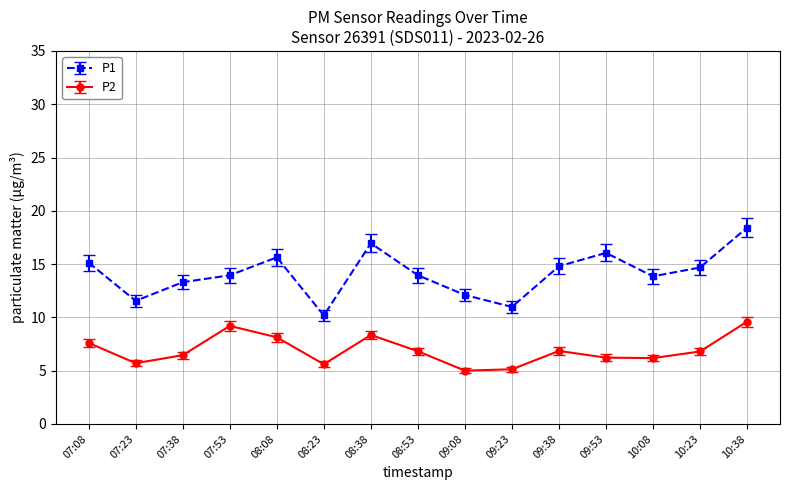

Which series changed the most between 08:38 and 08:53?

P1